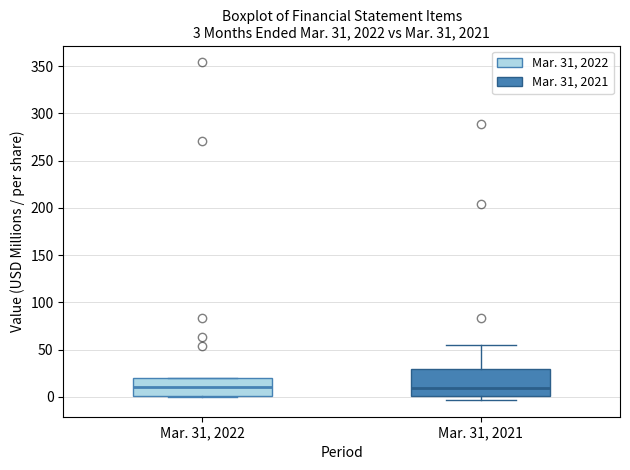

Comparing the boxes themselves (not the whiskers), which one is the tallest?

Mar. 31, 2021